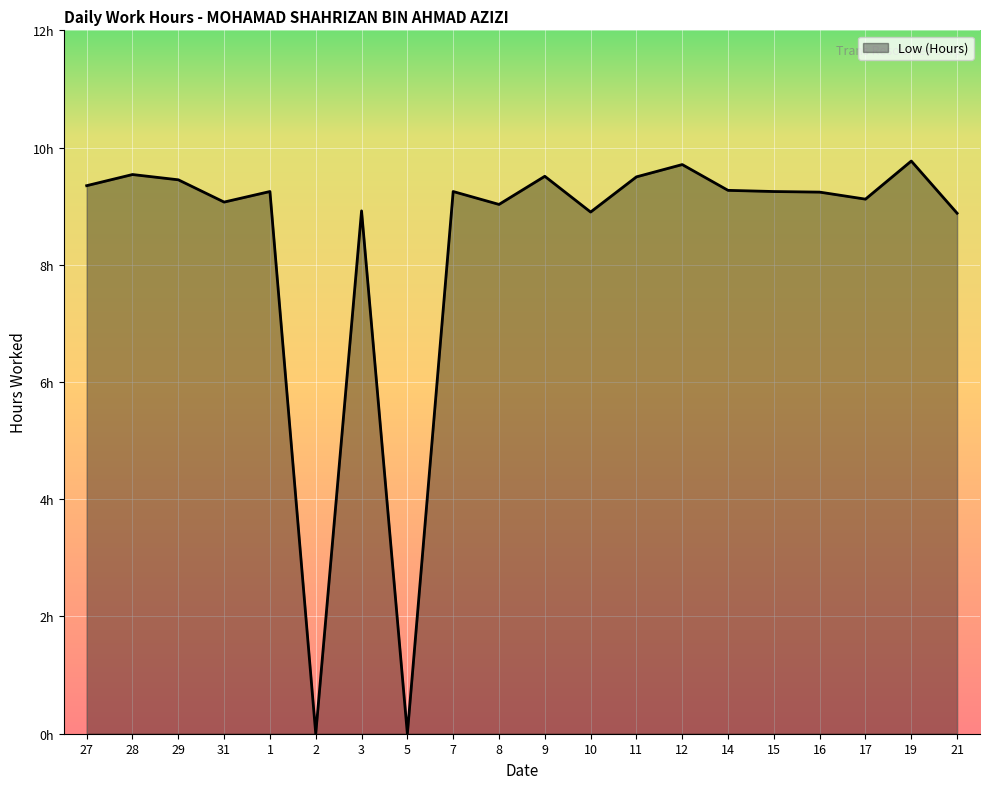

What is the maximum value shown in the chart?

9.8